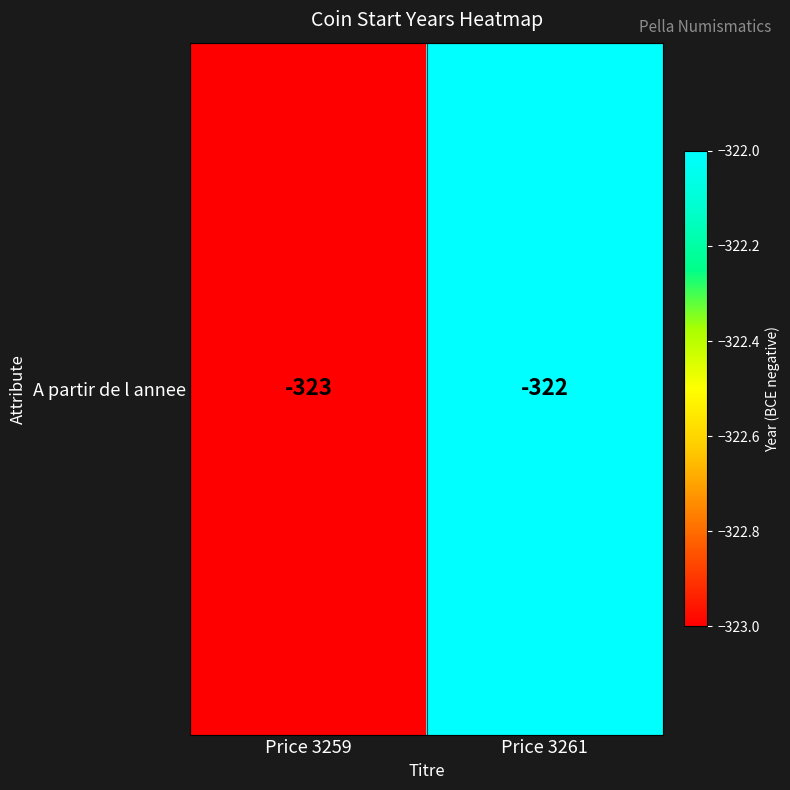

What is the difference between the values at Price 3259 and Price 3261?

1